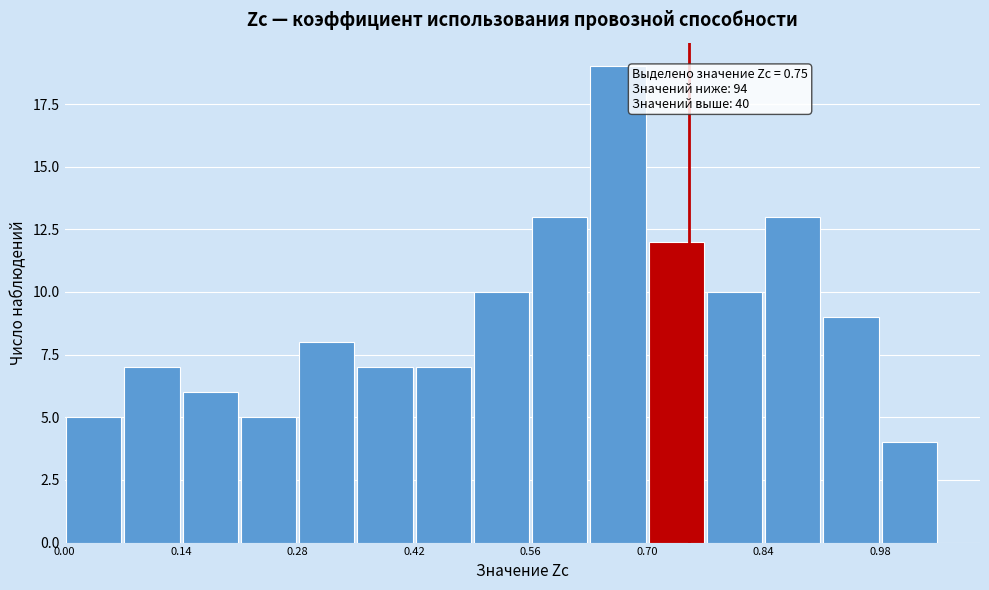

Around what value on the x-axis is the tallest bar? Give the approximate position of its centre, as read against the axis.

0.66